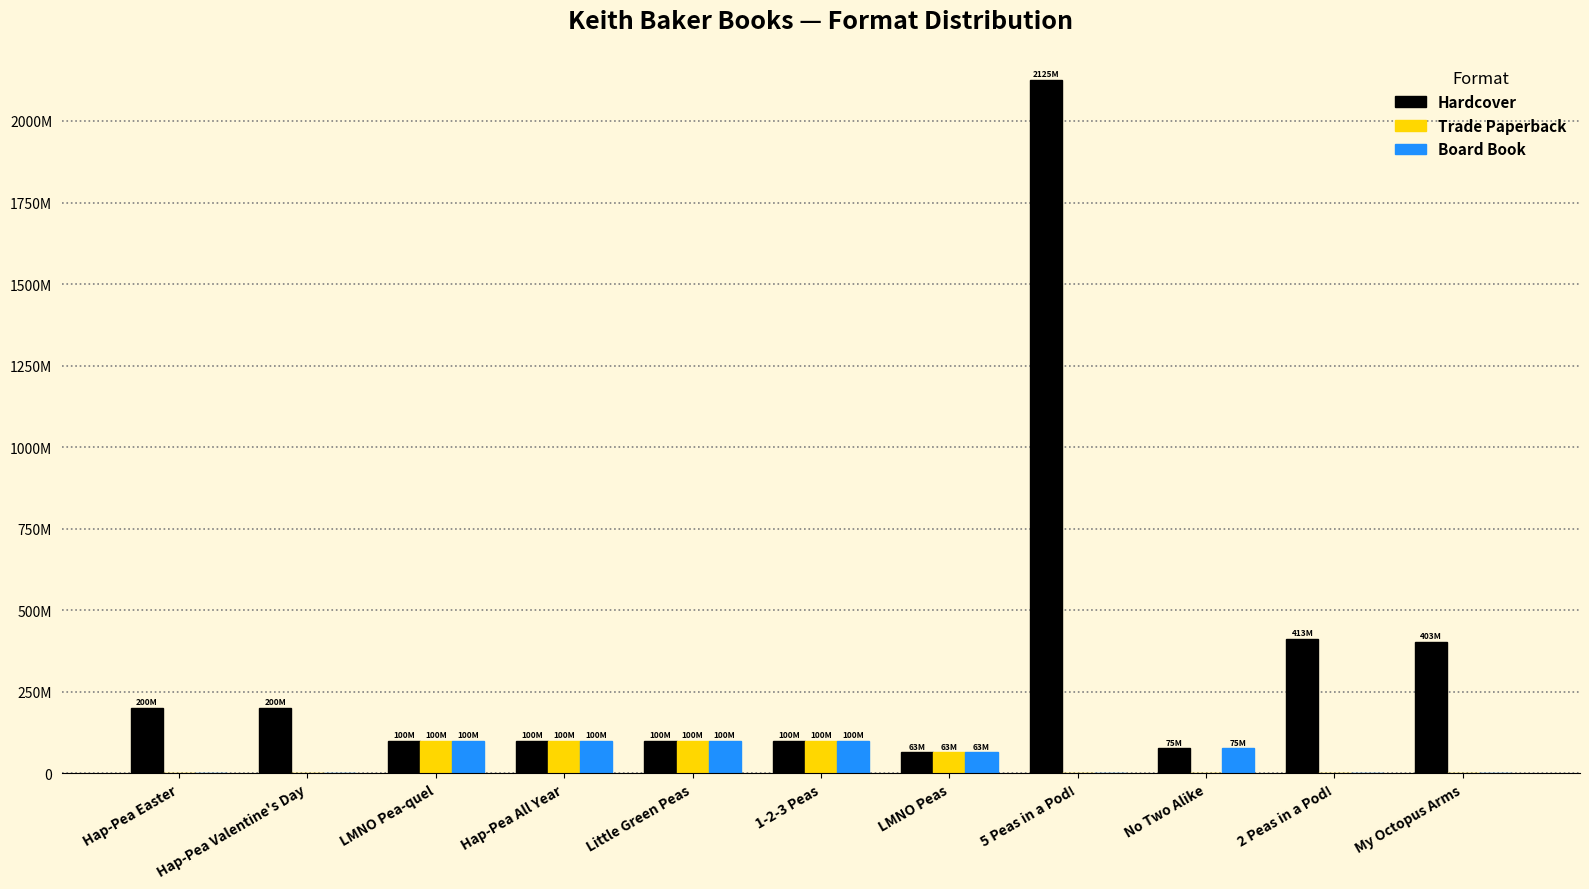

Does the chart contain stacked bars?

No